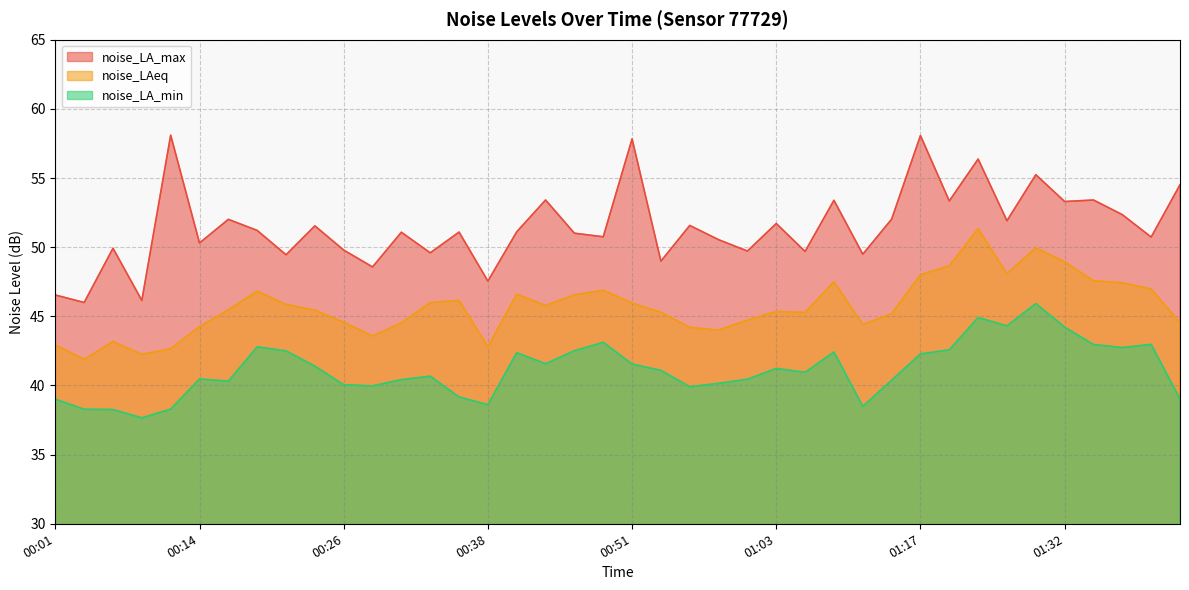

What is the label of the 17th point from the left?

00:41